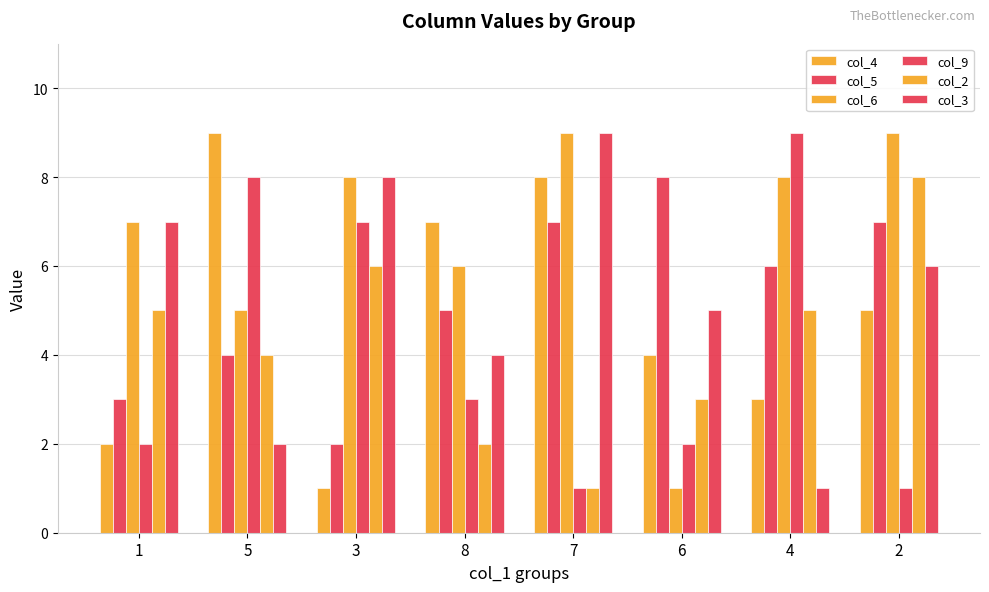

What is the sum of the col_3 values at 8 and 1?

11